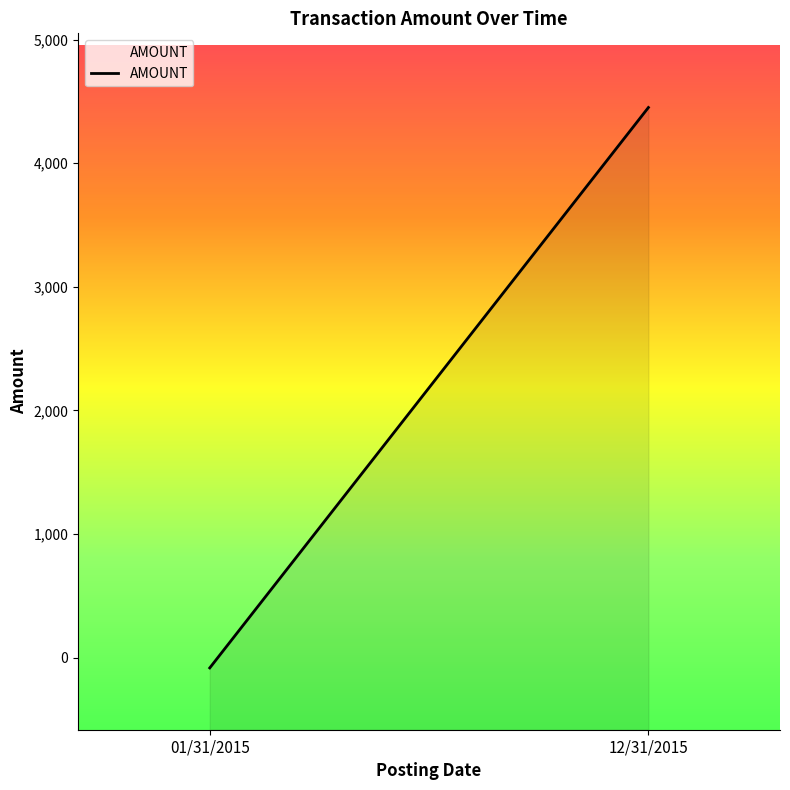

What is the sum of all values?

4368.7